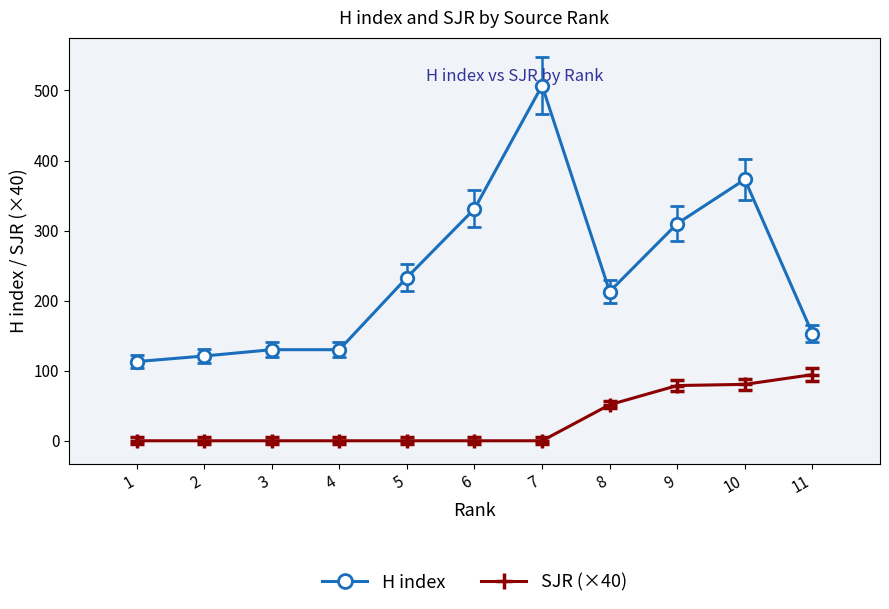

What is the difference between the highest and lowest values at 8?

161.6